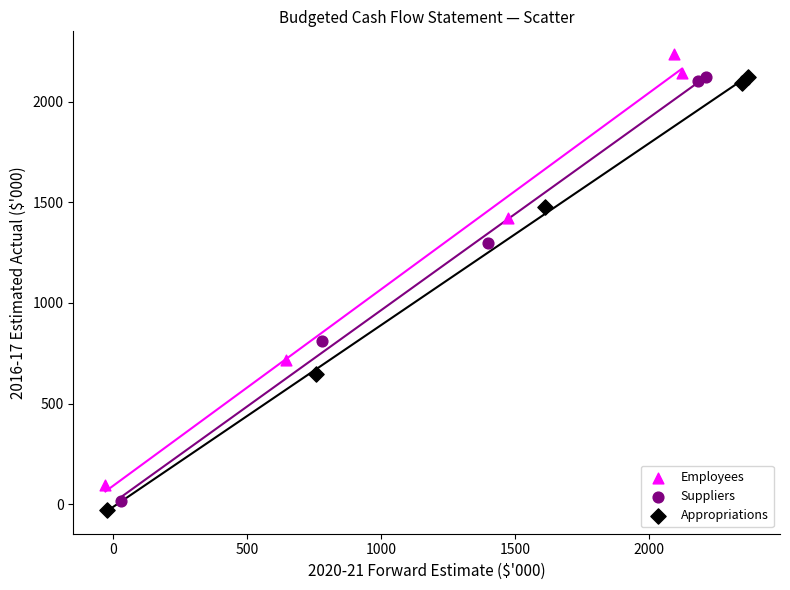

Which series contains the highest Y value?

Employees